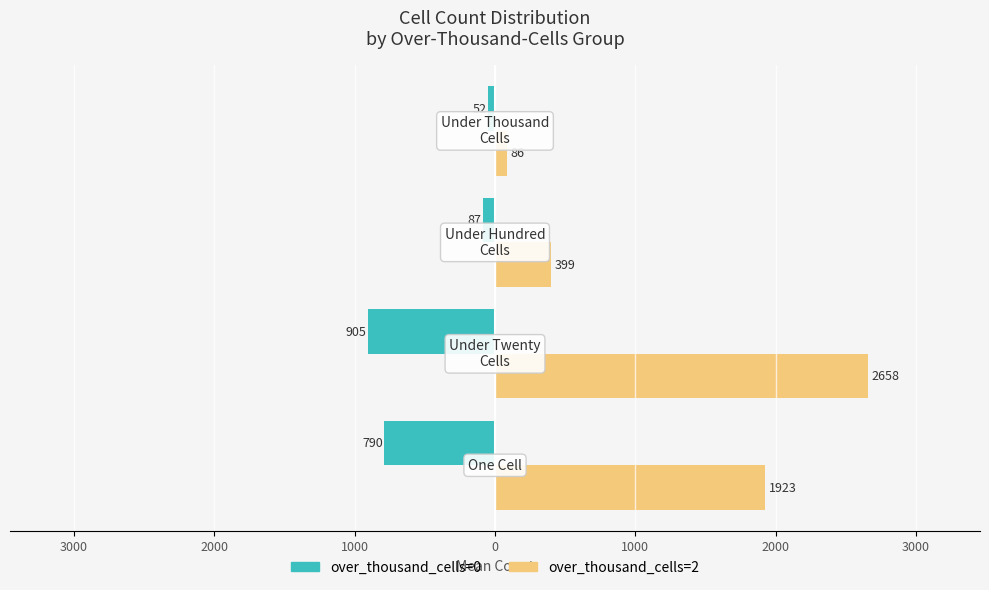

What is the average value of the over_thousand_cells=2 series?

1266